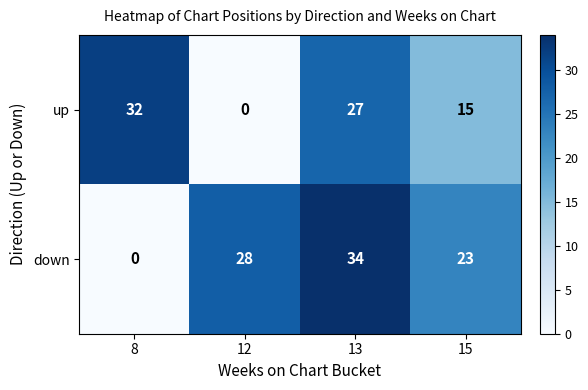

Reading left to right, what are all the values shown in this chart?

up: 32	0	27	15
down: 0	28	34	23